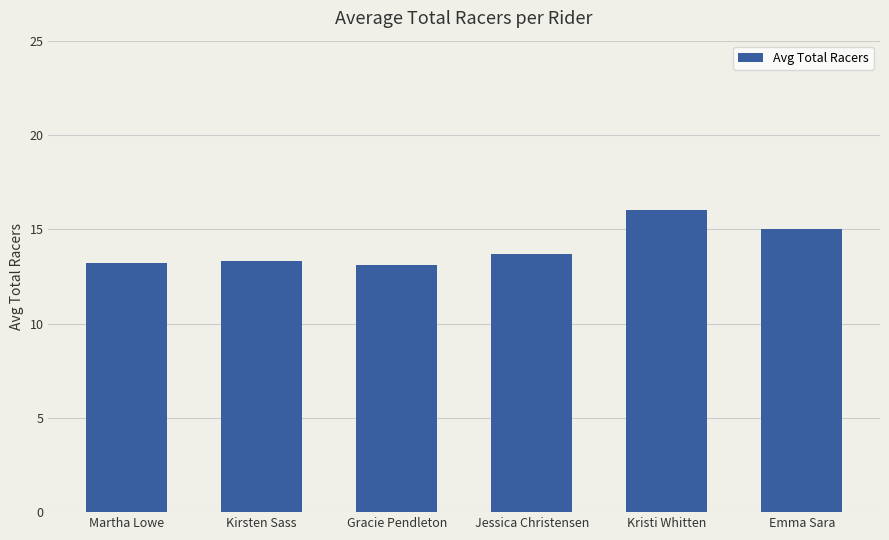

What is the value of the 2nd bar from the left?

13.3